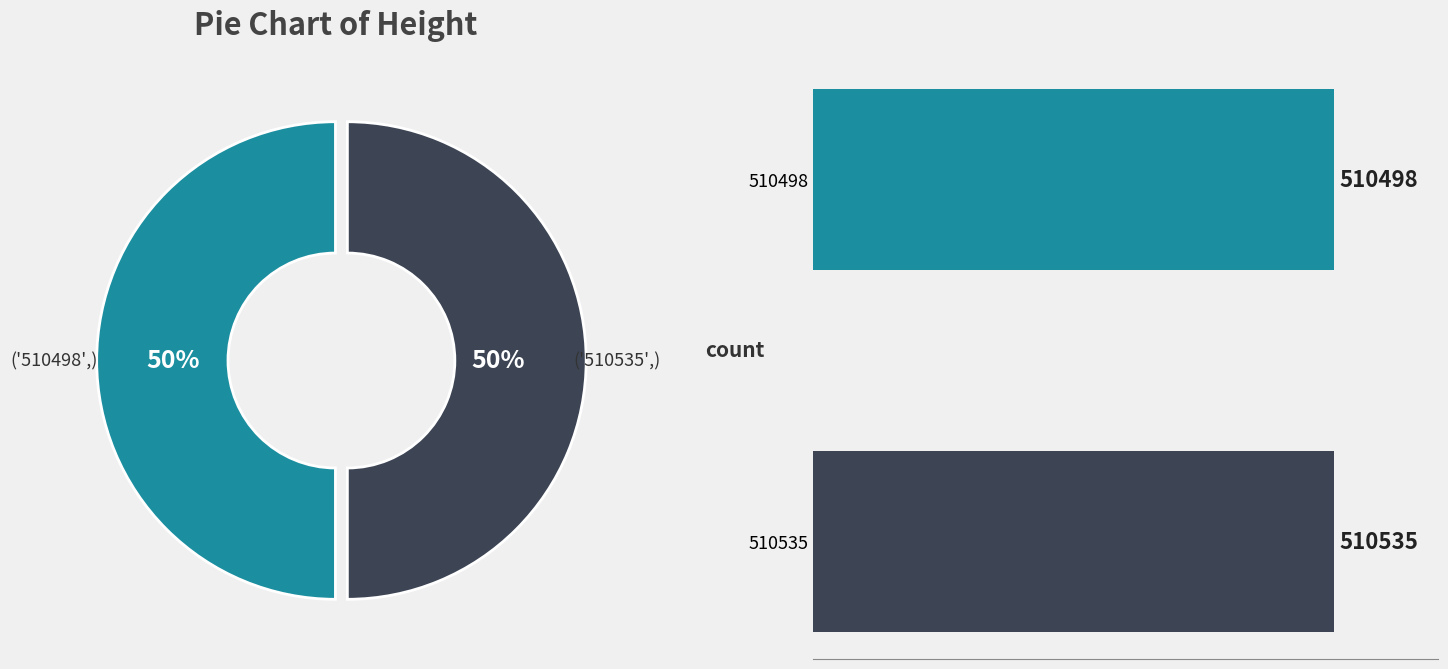

What percentage is the 510498 slice, to the nearest percent?

50%